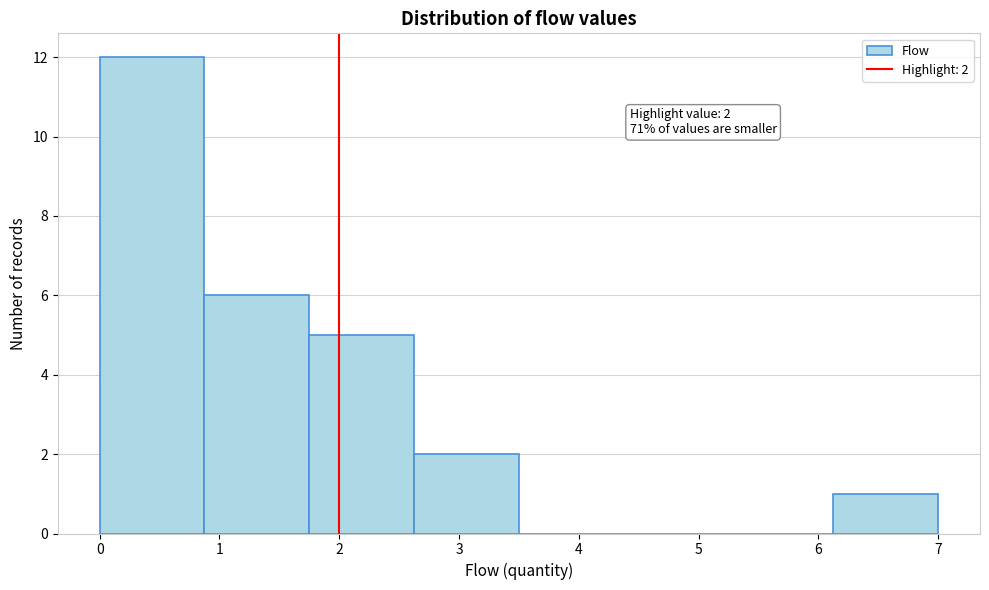

Which range on the x-axis has the tallest bar?

0.0 to 0.9